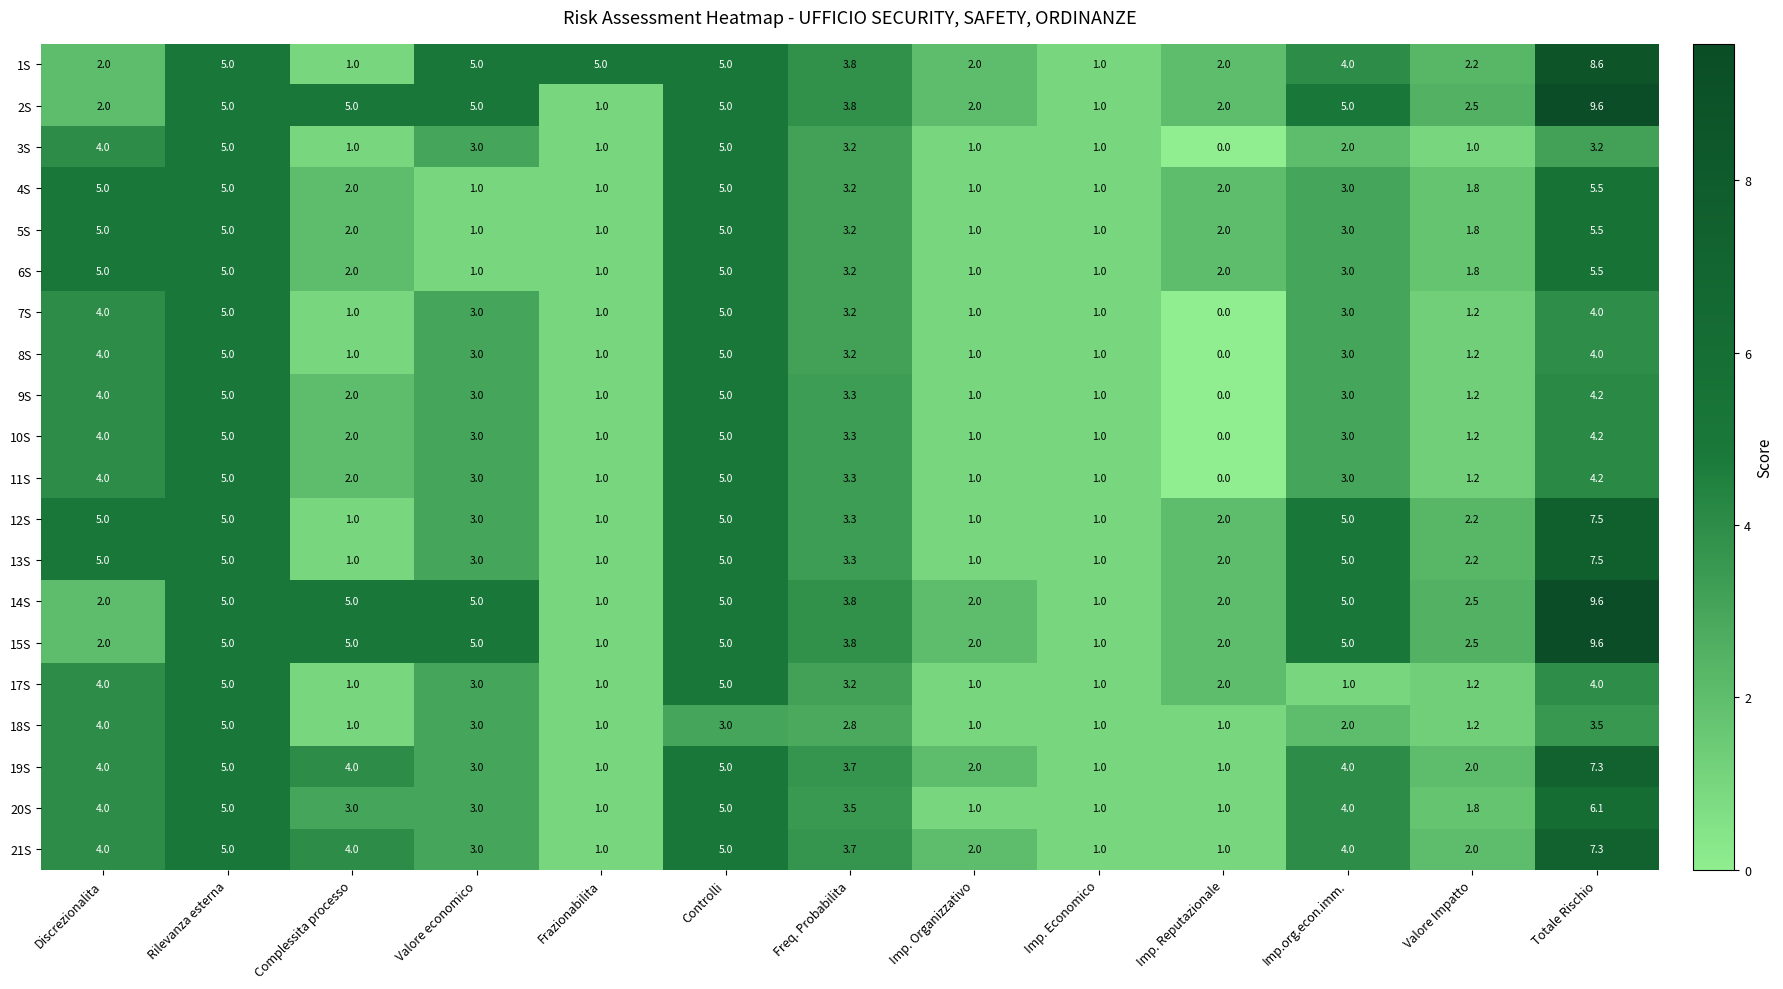

Where is 6S nearest to the value 3?

Imp.org.econ.imm.